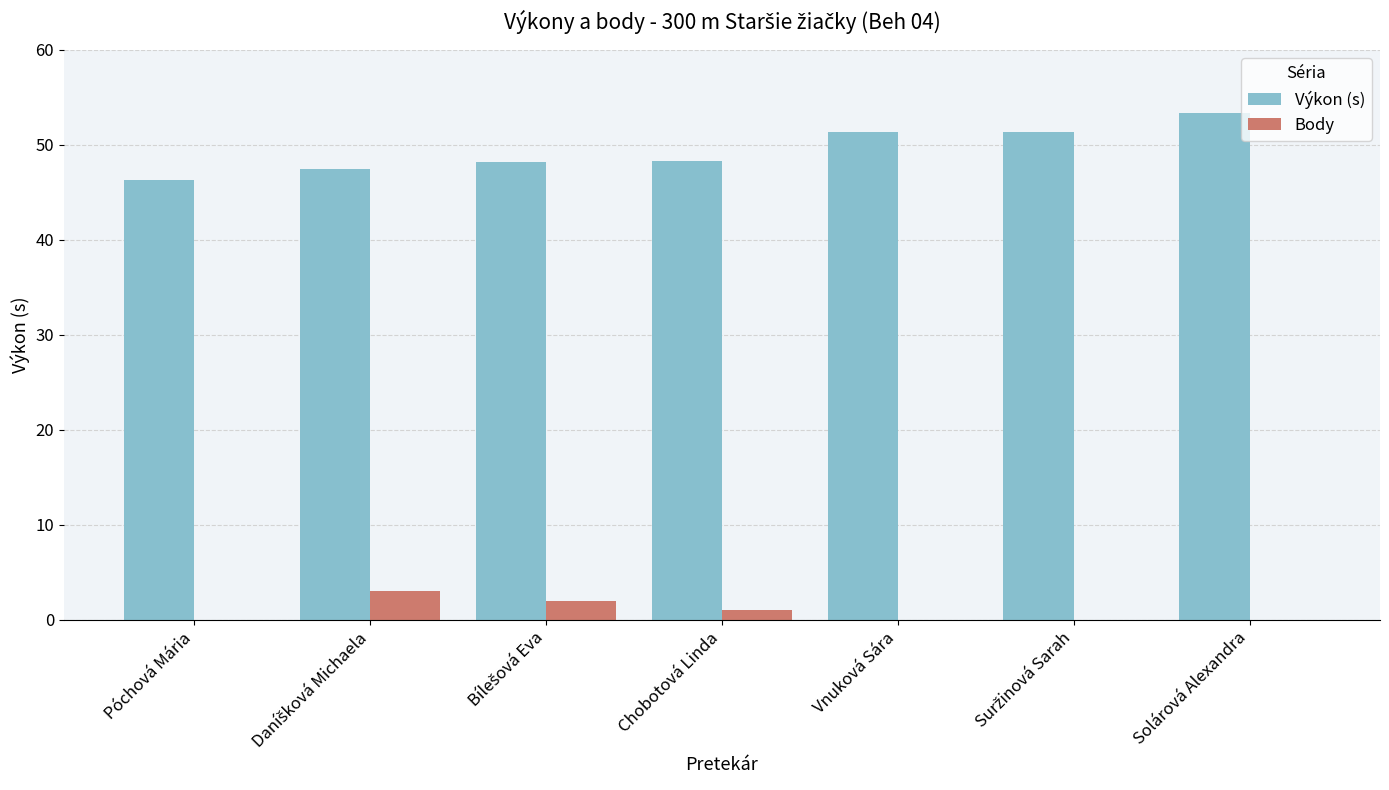

What is the greatest value displayed?

53.4